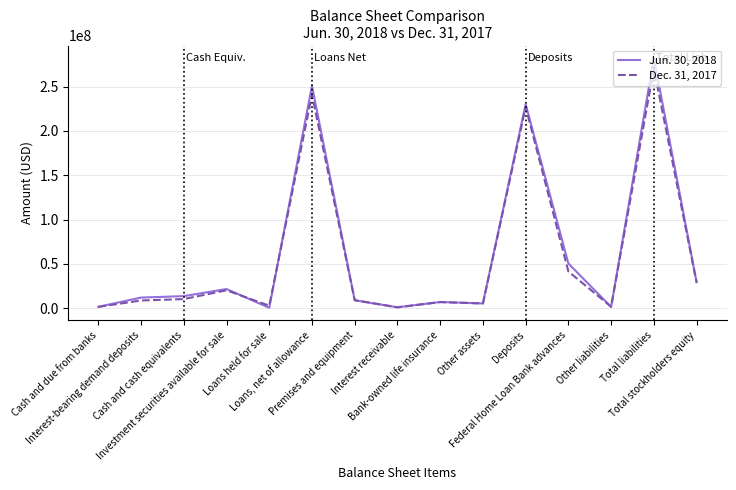

Rank the series by their average value, from lowest to highest.

Dec. 31, 2017, Jun. 30, 2018